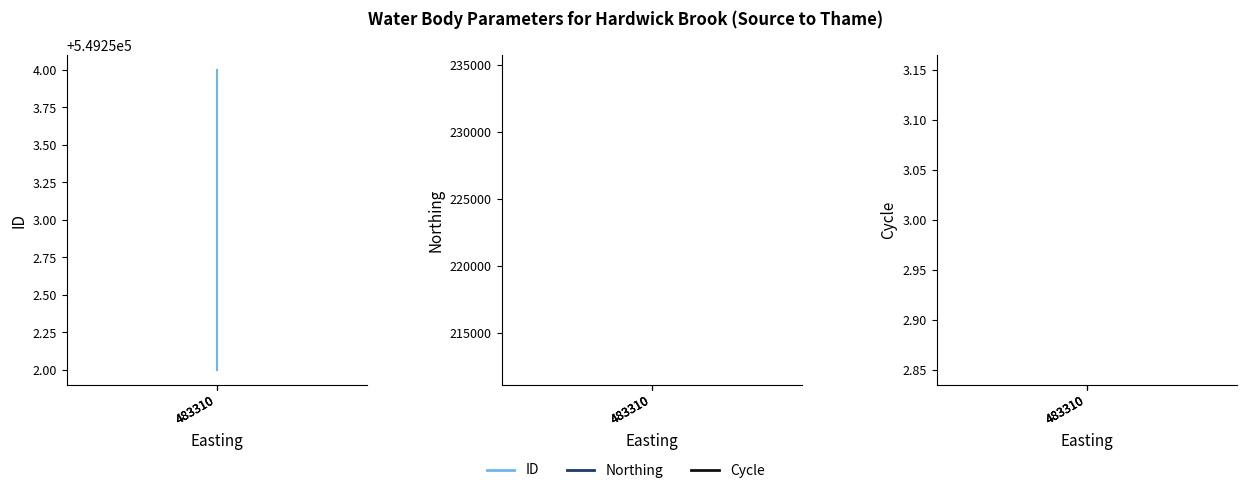

Does the chart display data point markers on the line(s)?

No